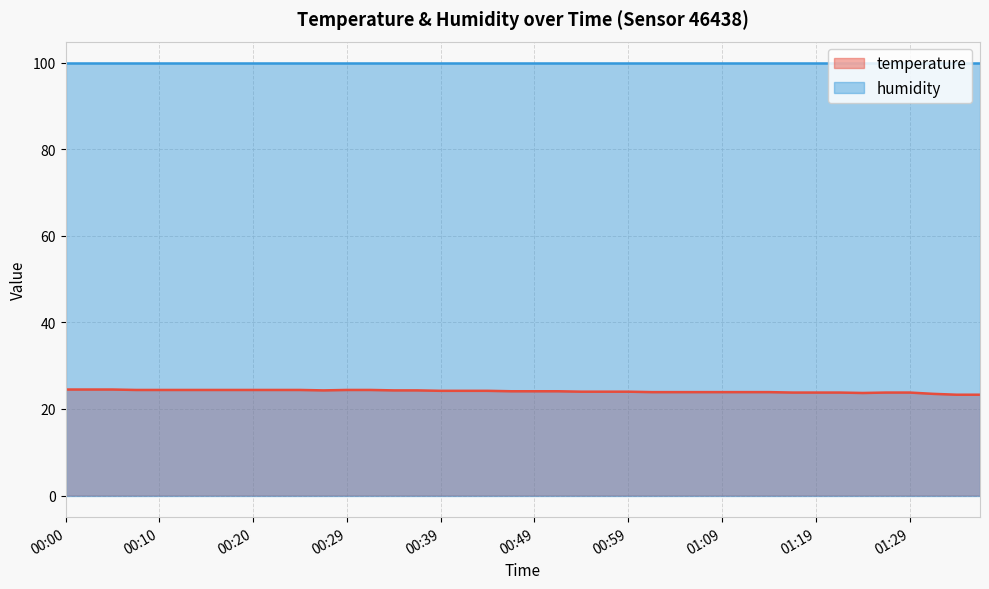

Is it true that the value at 01:29 is 11.4?

False